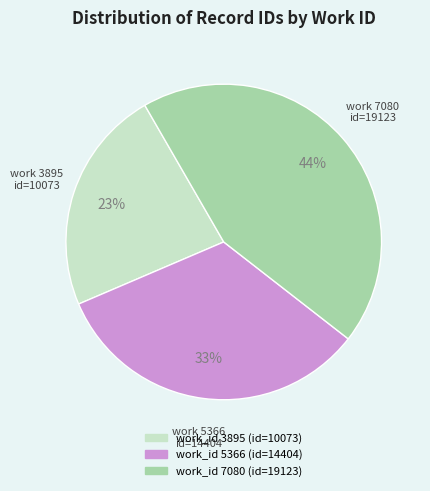

Is there a majority slice in this chart?

No